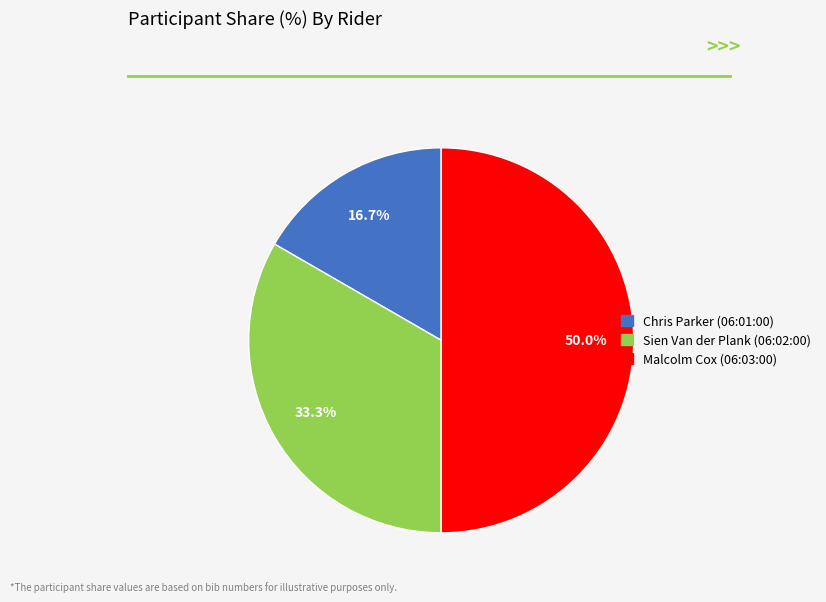

Rank the categories by value from highest to lowest.

Malcolm Cox (06:03:00), Sien Van der Plank (06:02:00), Chris Parker (06:01:00)